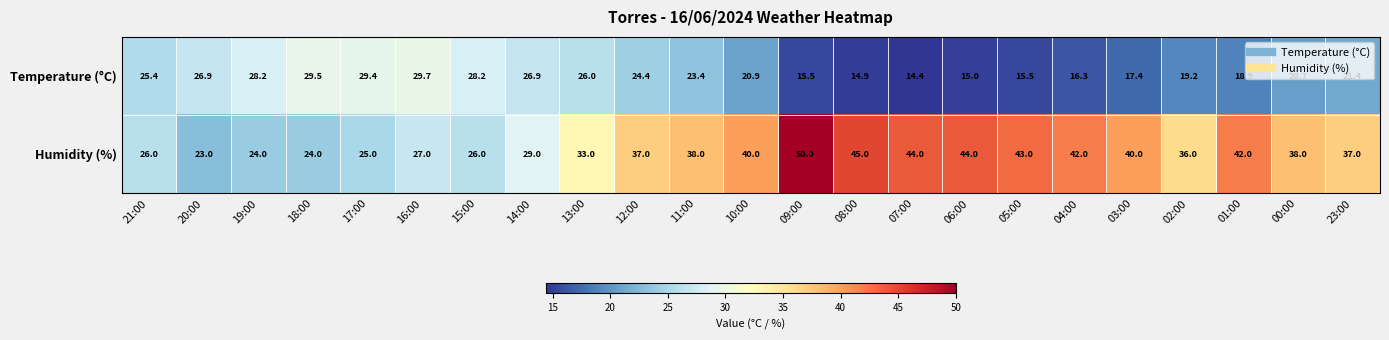

What is the spread (max minus min) of values at 13:00?

7.0